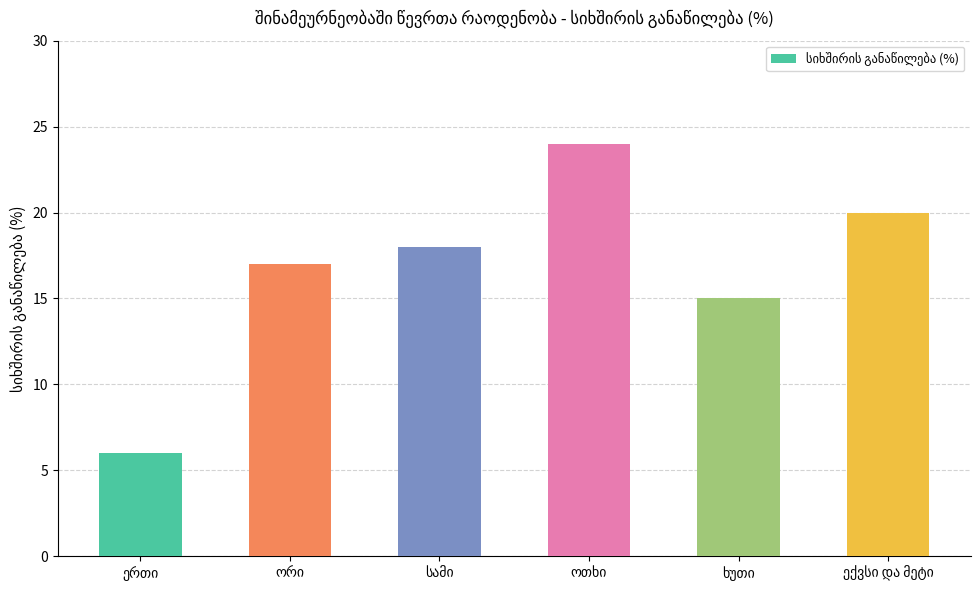

What is the maximum value shown in the chart?

24